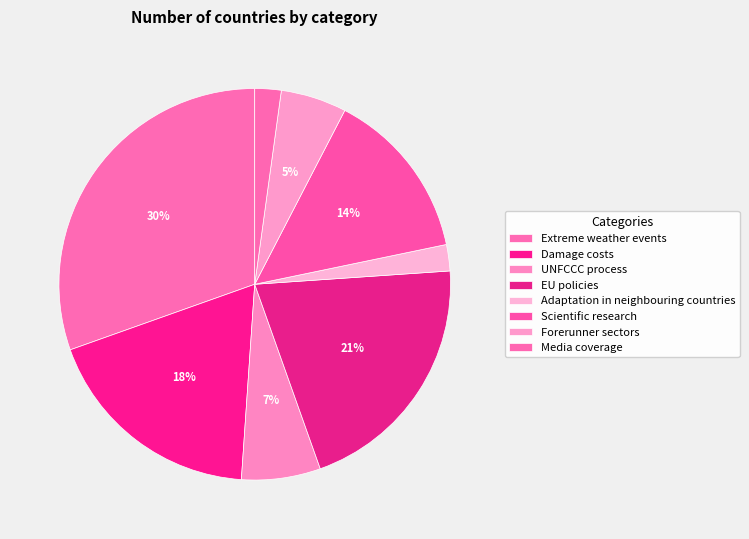

Rank the categories by value from highest to lowest.

Extreme weather events, EU policies, Damage costs, Scientific research, UNFCCC process, Forerunner sectors, Adaptation in neighbouring countries, Media coverage